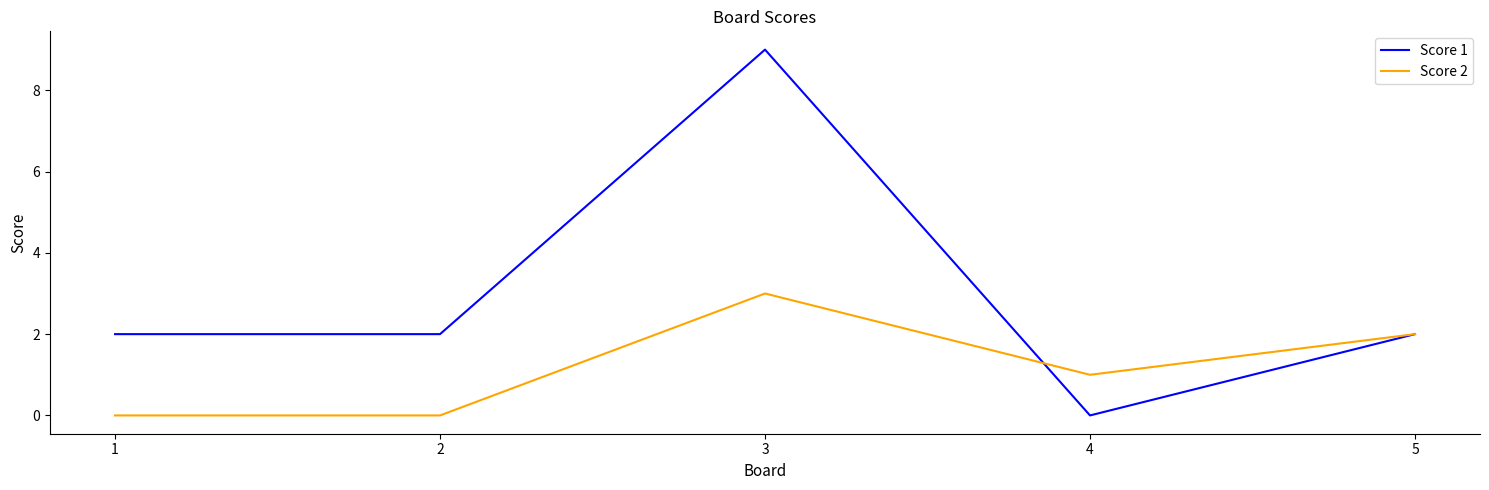

What is the approximate value of Score 1 at 2?

2